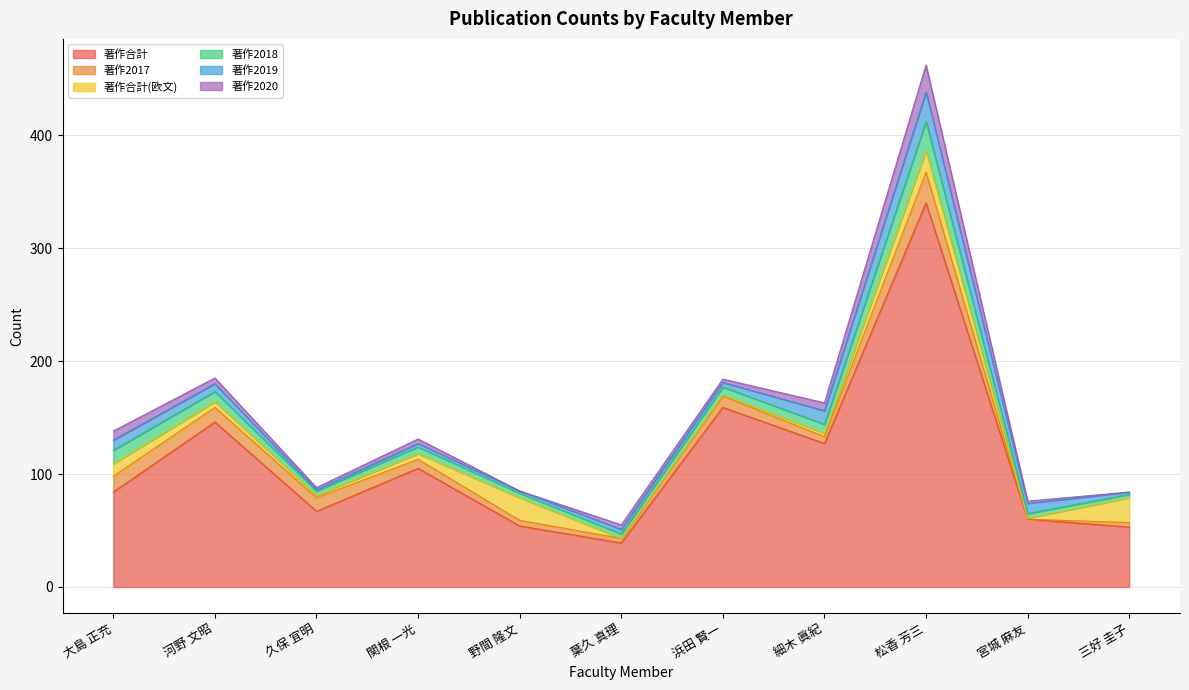

How many data points does each series have?

11